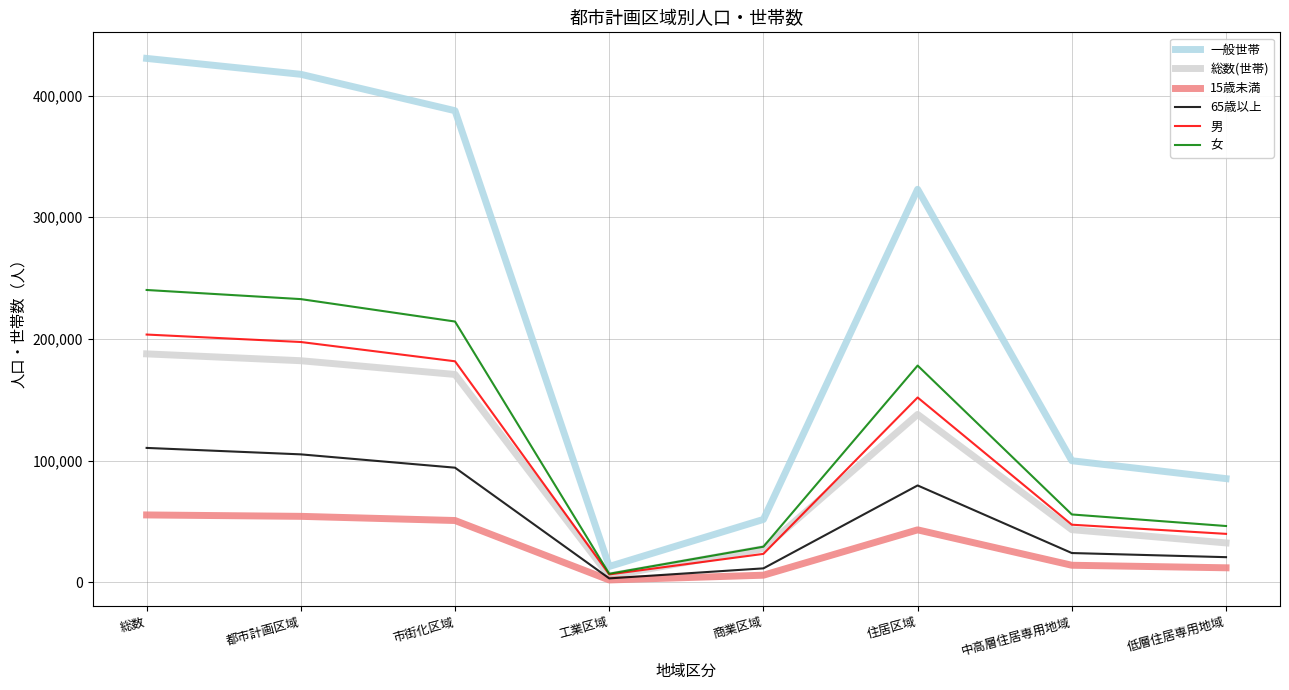

Which series has the largest total across all categories?

一般世帯